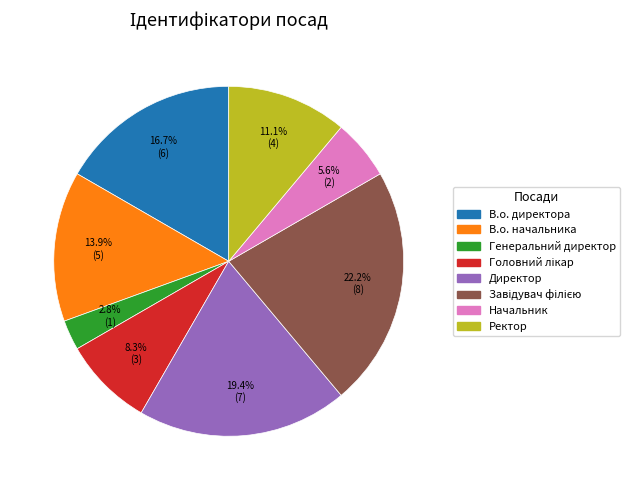

Is there any slice that represents more than half of the pie?

No